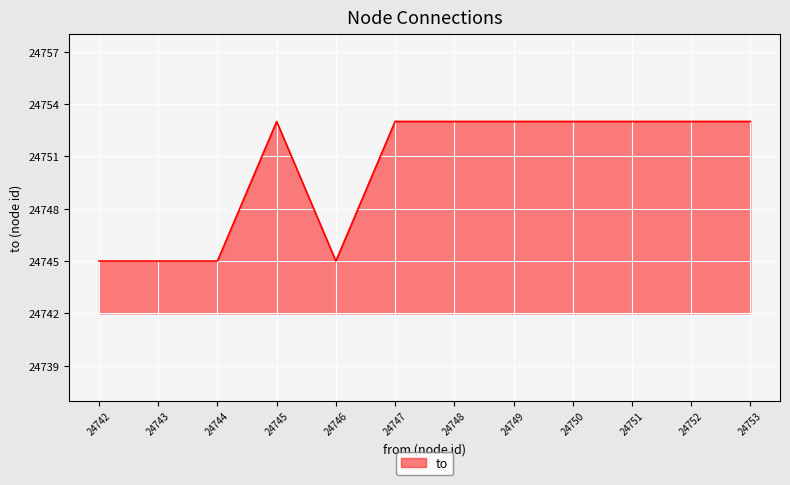

How many distinct data groups are displayed?

1